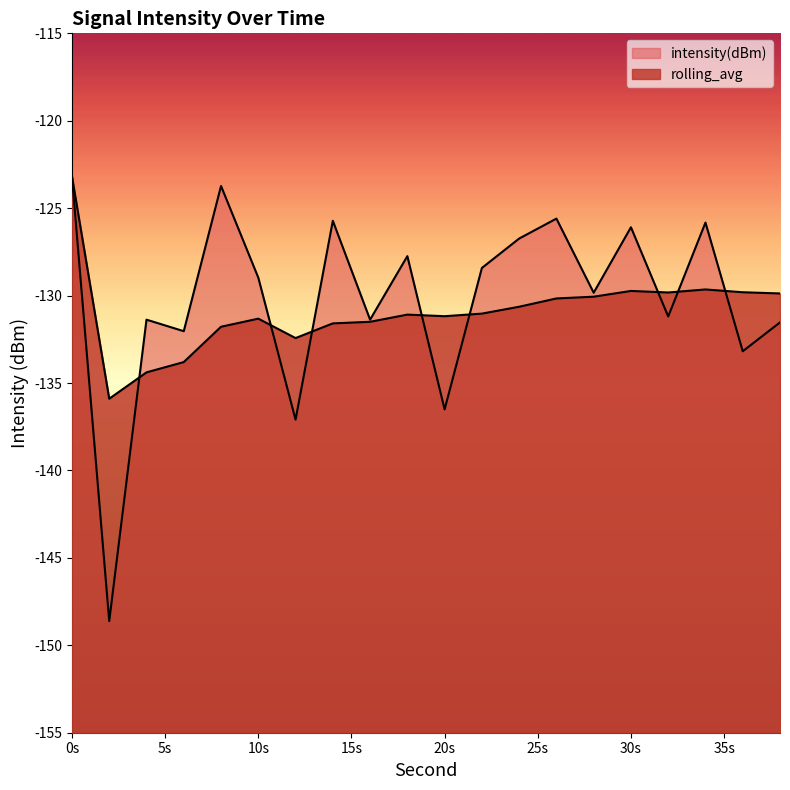

How many lines are shown in the chart?

2